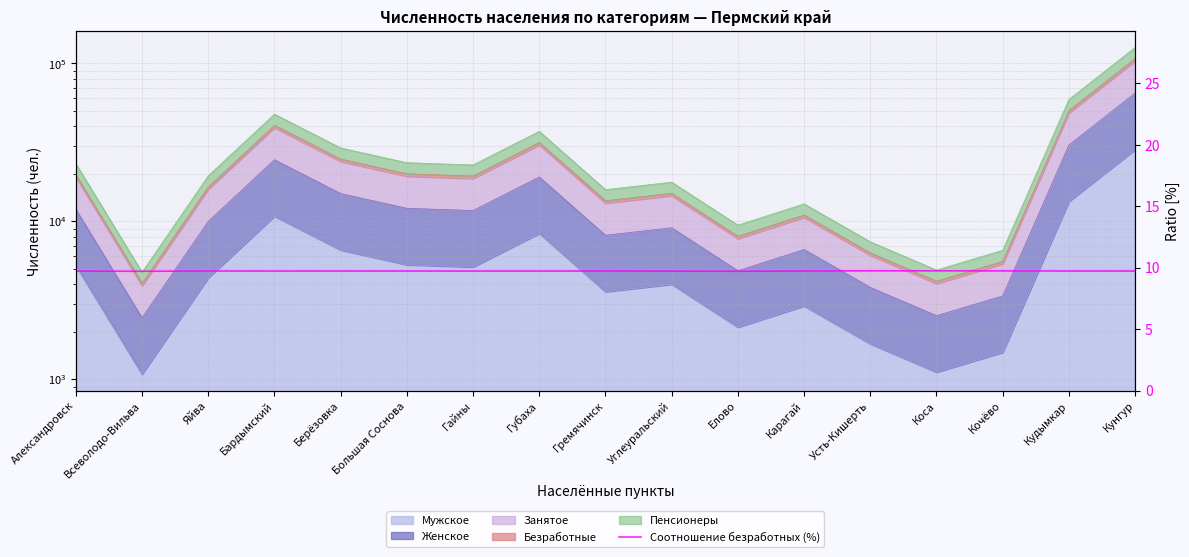

What is the value of the 10th point from the left?

9.7